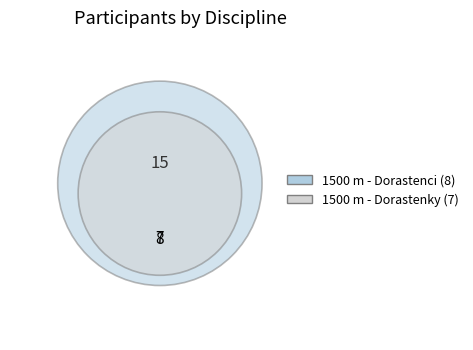

Rank the categories by value from lowest to highest.

1500 m - Dorastenky, 1500 m - Dorastenci